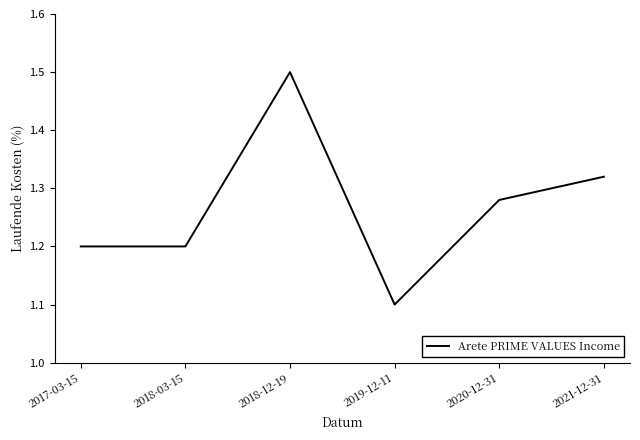

Is it true that the value at 2018-03-15 is 1.2?

True